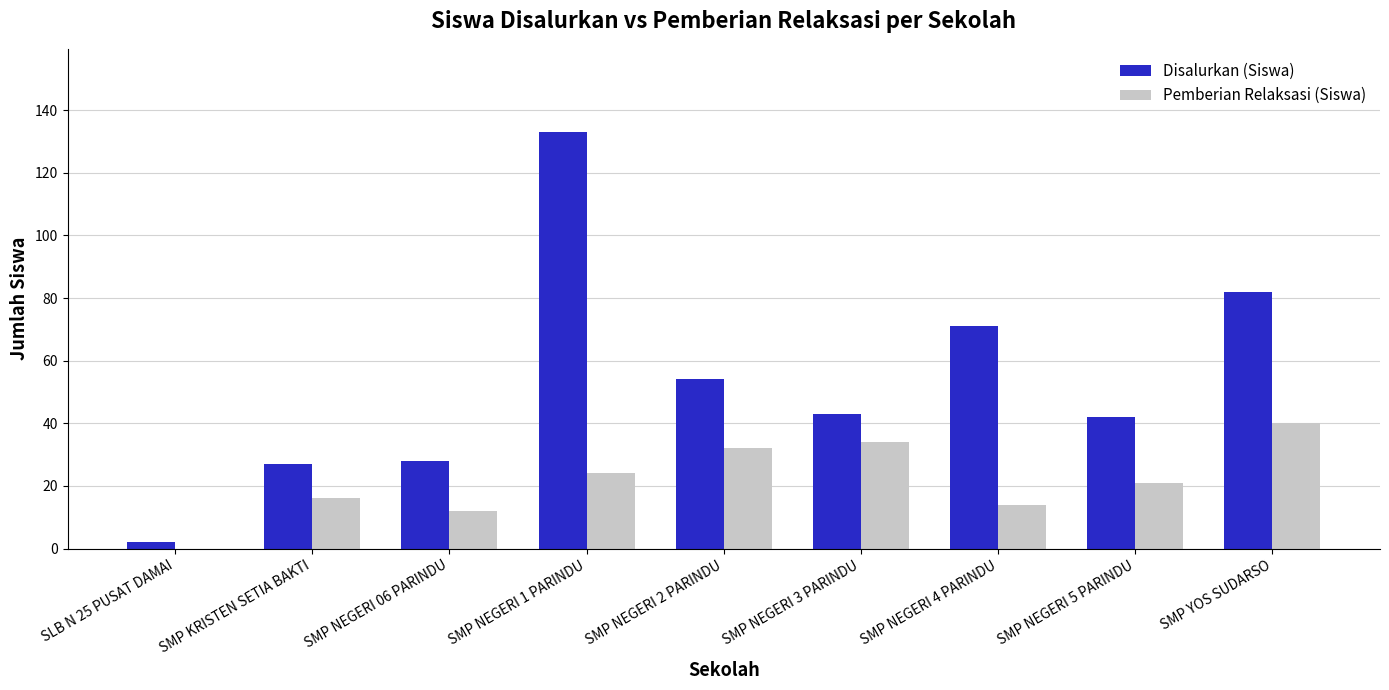

Where does the Pemberian Relaksasi (Siswa) series first go above 21?

SMP NEGERI 1 PARINDU